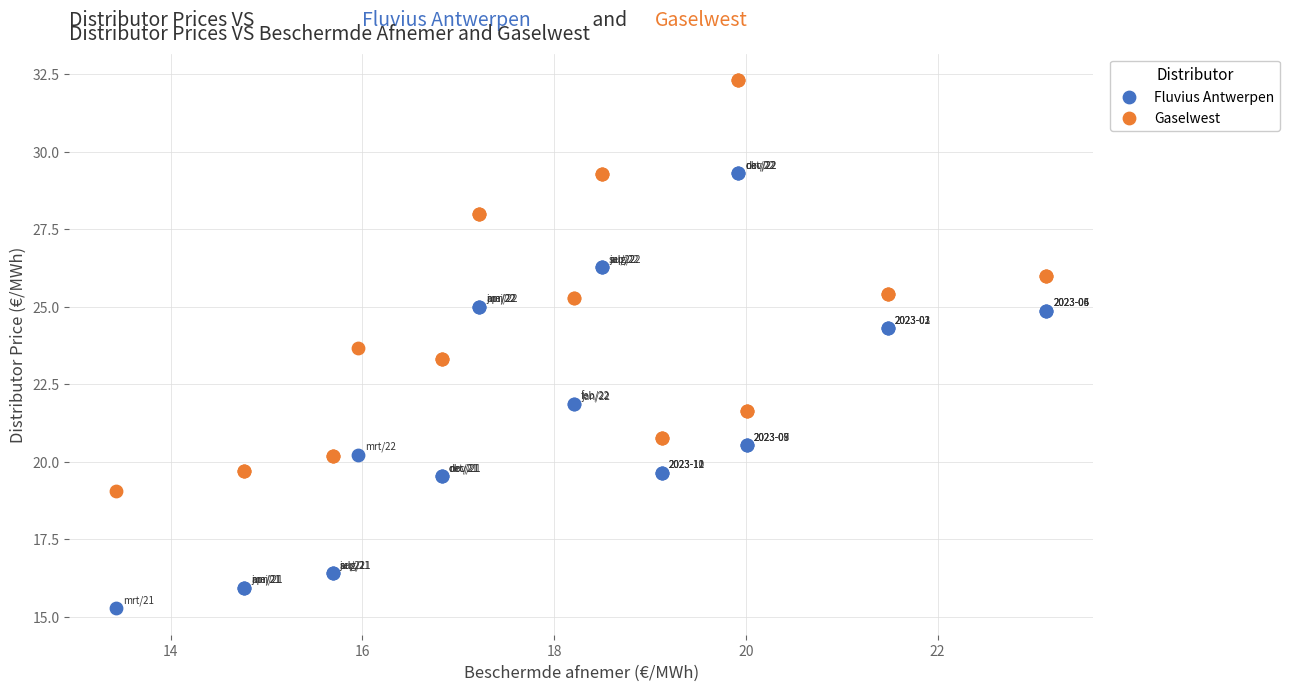

What are all the series names shown in the legend?

Fluvius Antwerpen, Gaselwest